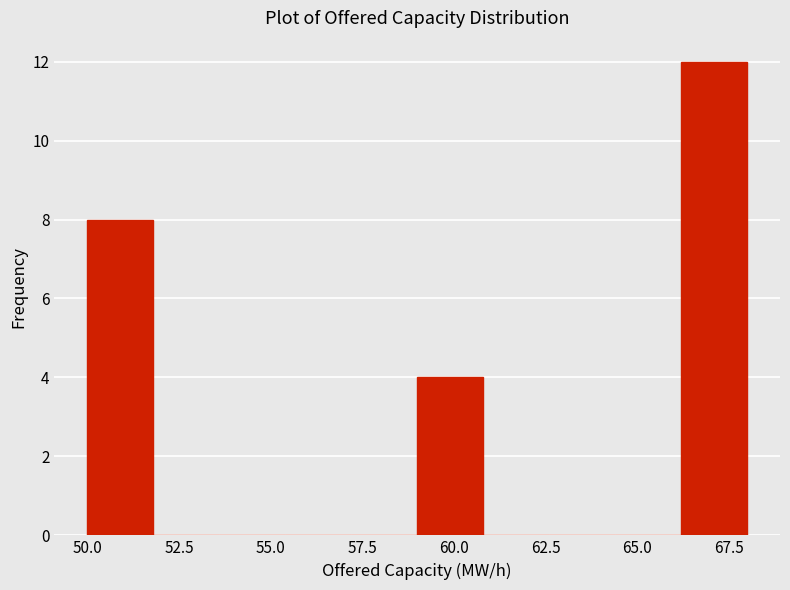

Around what value on the x-axis is the tallest bar? Give the approximate position of its centre, as read against the axis.

67.0